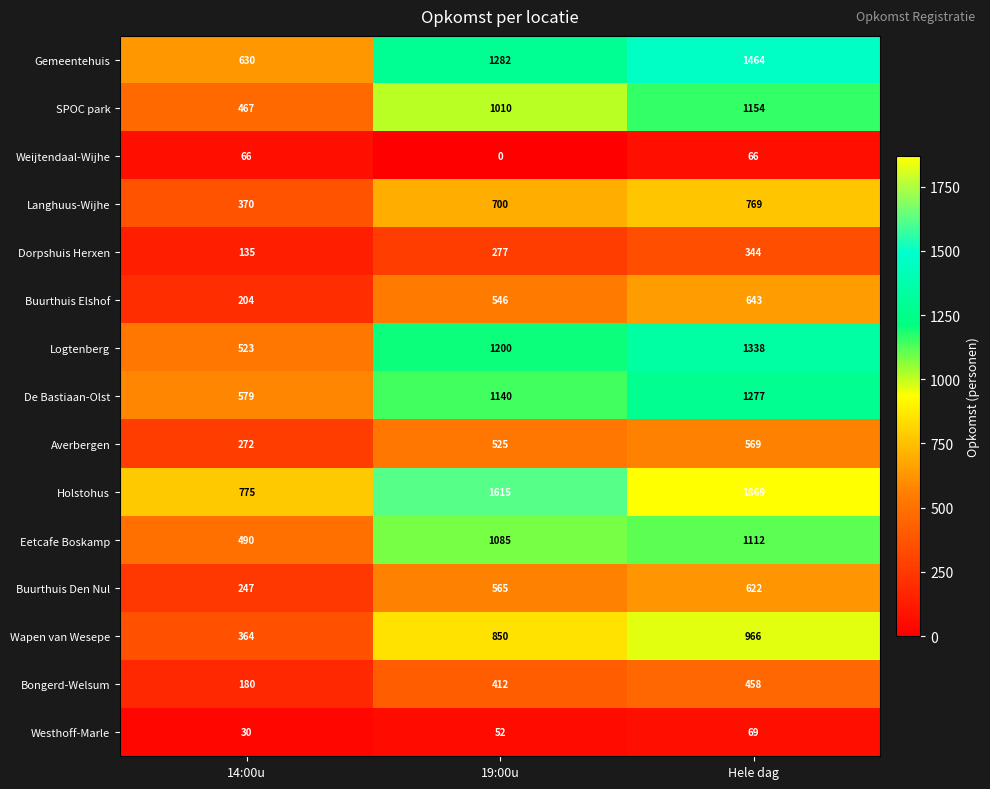

At which category is the sum across all series the highest?

Hele dag